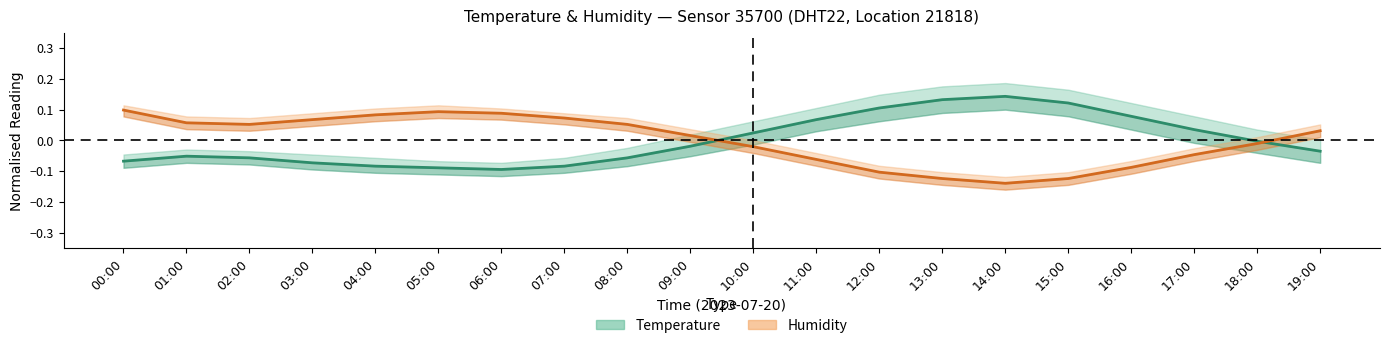

Which series changed the most between 02:00 and 03:00?

Temperature